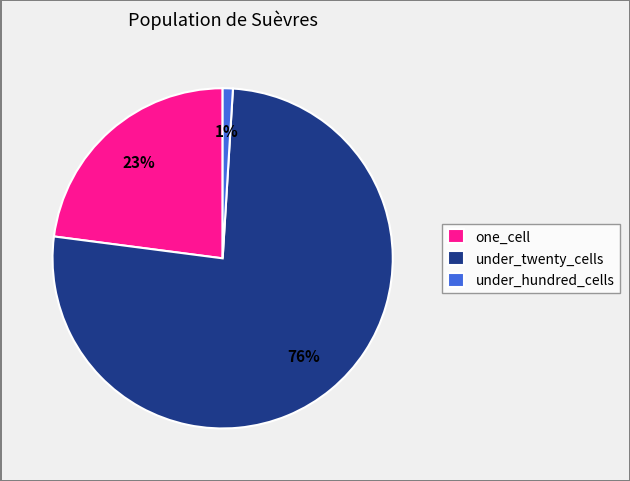

To the nearest percent, what is the difference between the largest and smallest slice percentages?

75%